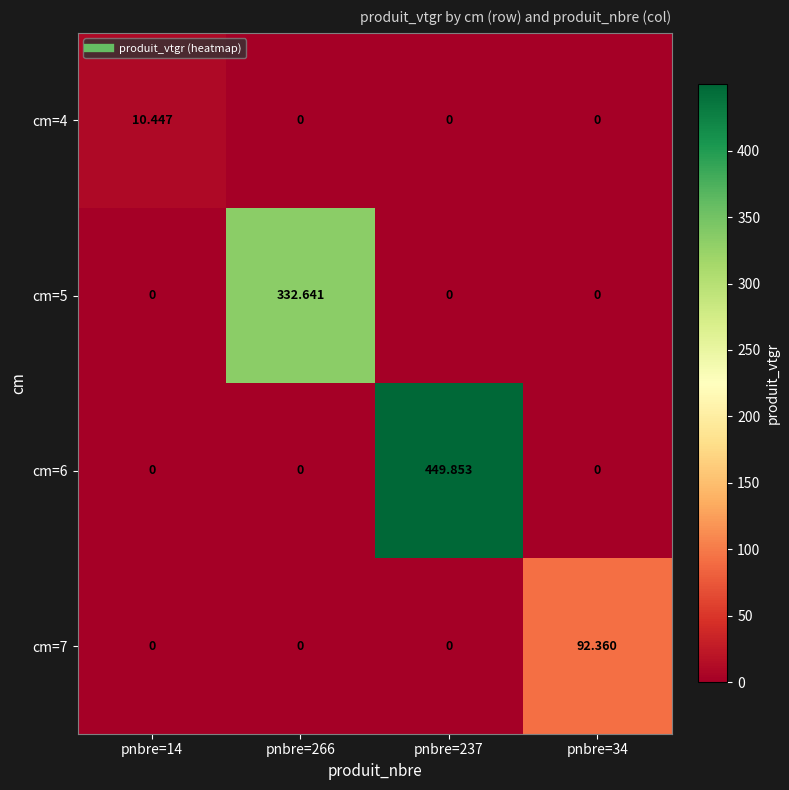

How many series are shown in this chart?

4